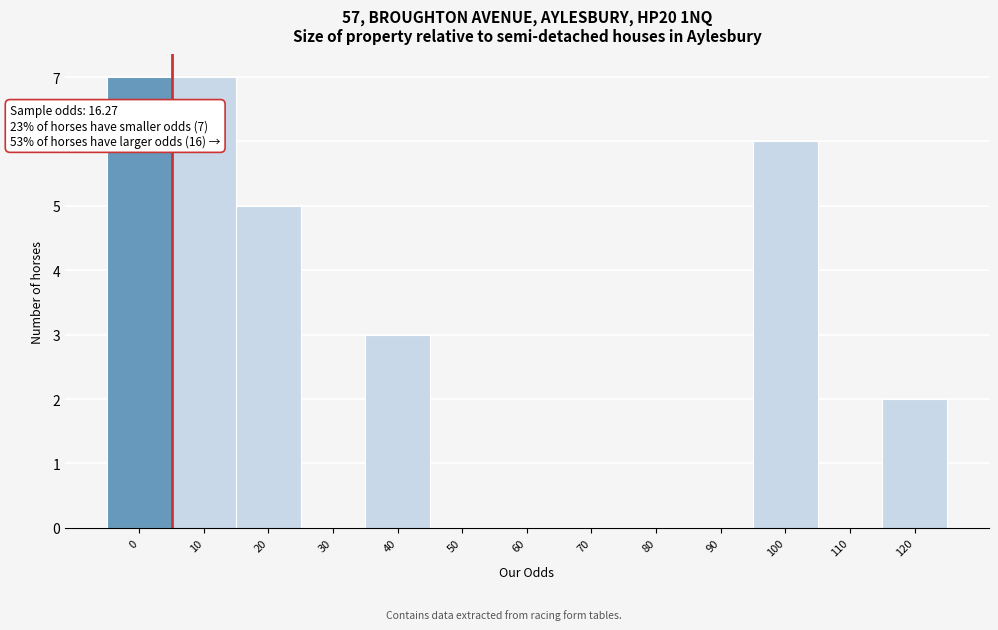

Reading right to left, what are all the values shown in this chart?

120=2	110=0	100=6	90=0	80=0	70=0	60=0	50=0	40=3	30=0	20=5	10=7	0=7